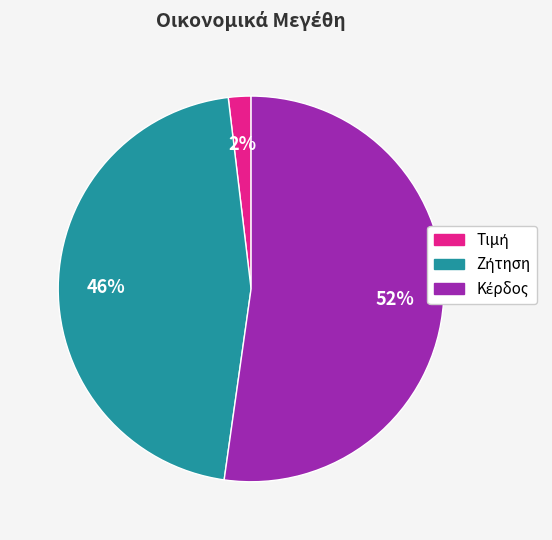

Is there a majority slice in this chart?

Yes